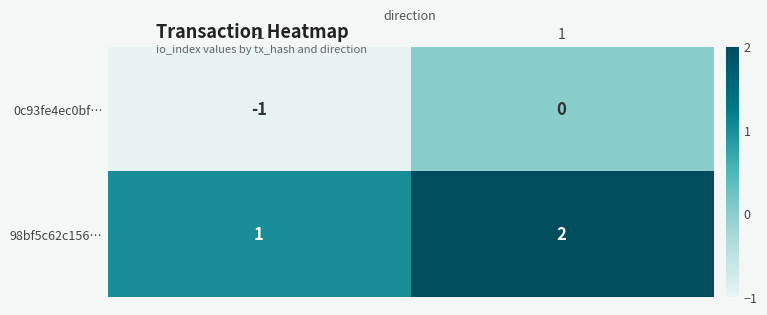

Which series has the largest total across all categories?

98bf5c62c156…